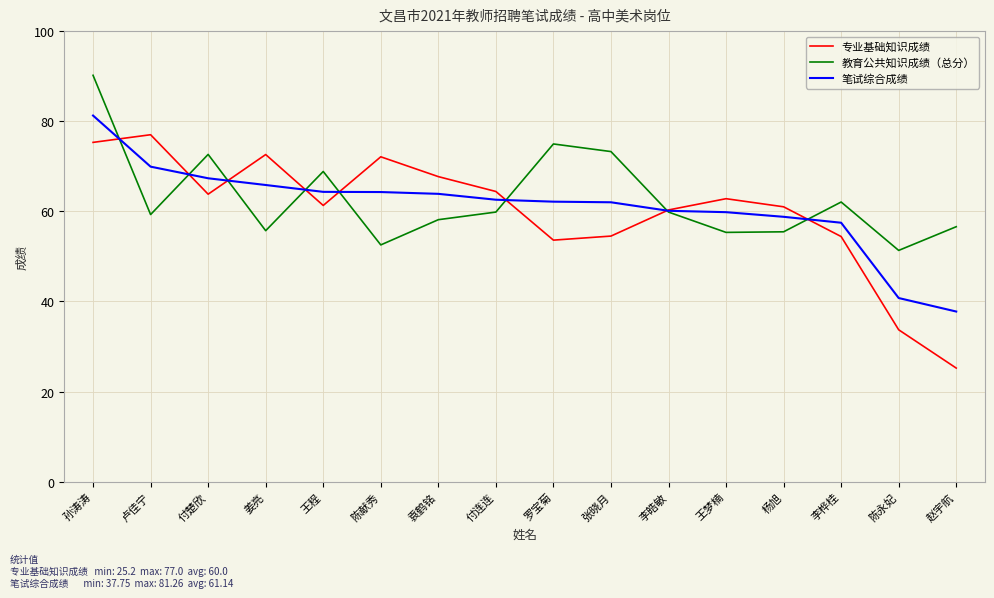

How many lines are shown in the chart?

3